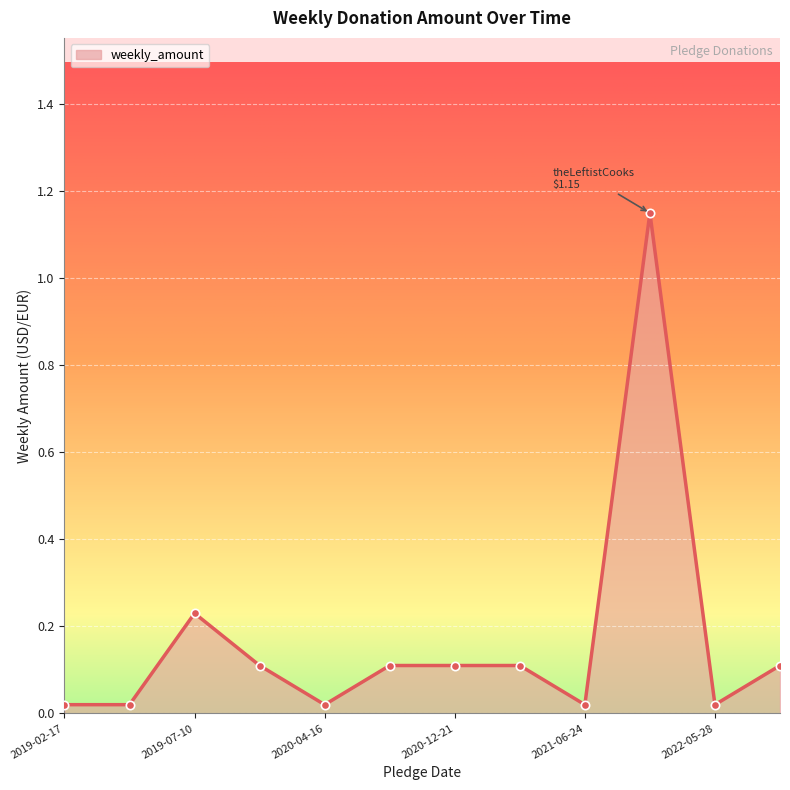

What is the sum of all values?

2.0